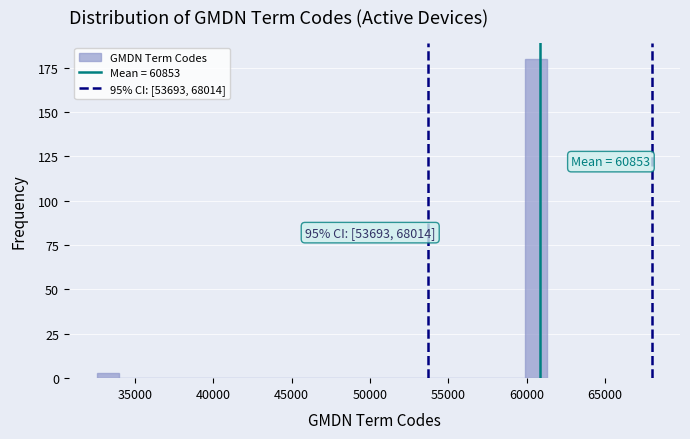

Read against the x-axis, roughly where is the centre of the tallest bar?

60500